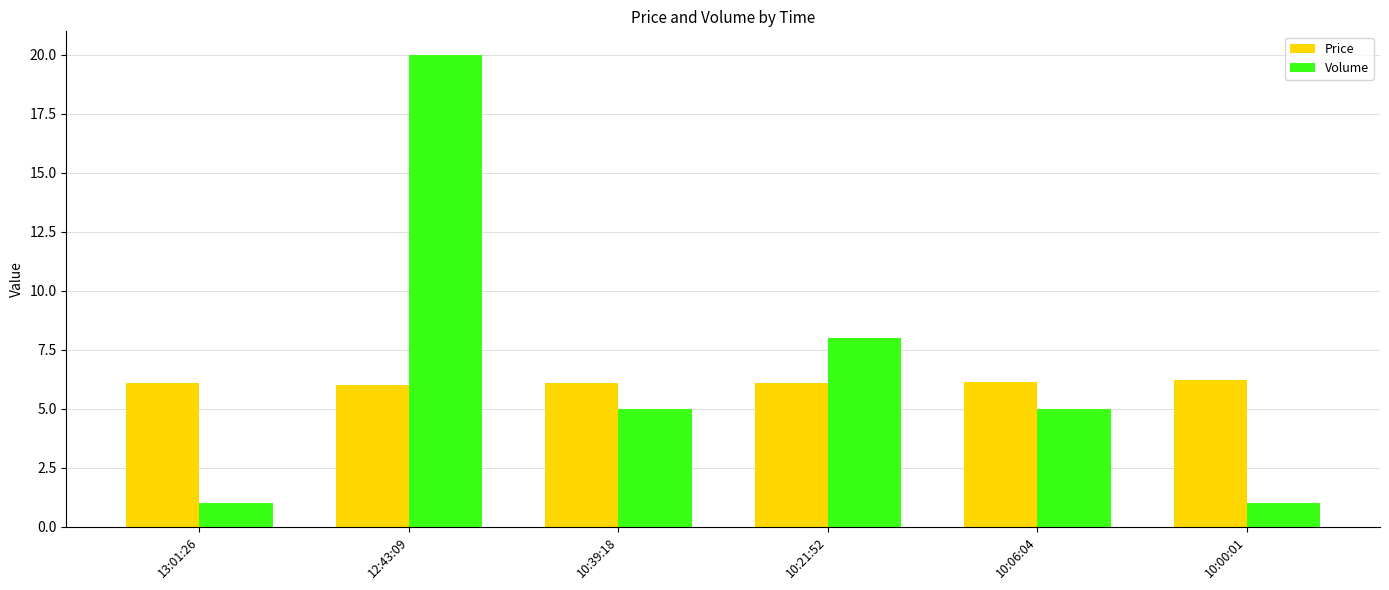

What is the difference between the maximum and minimum values in the Volume series?

19.0